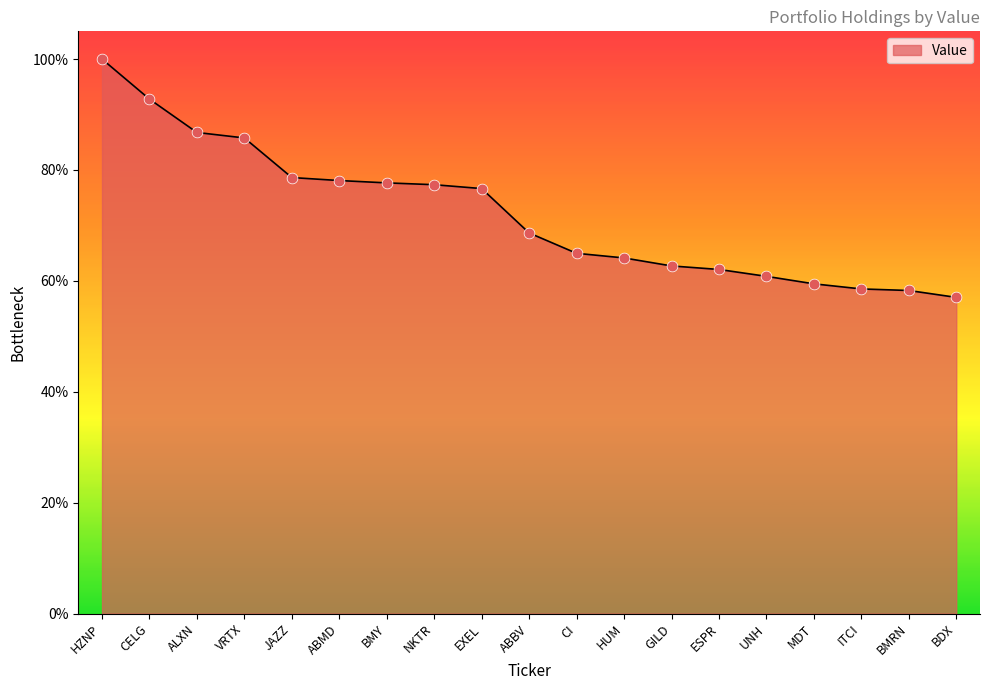

What is the change in value from CELG to GILD?

-0.3